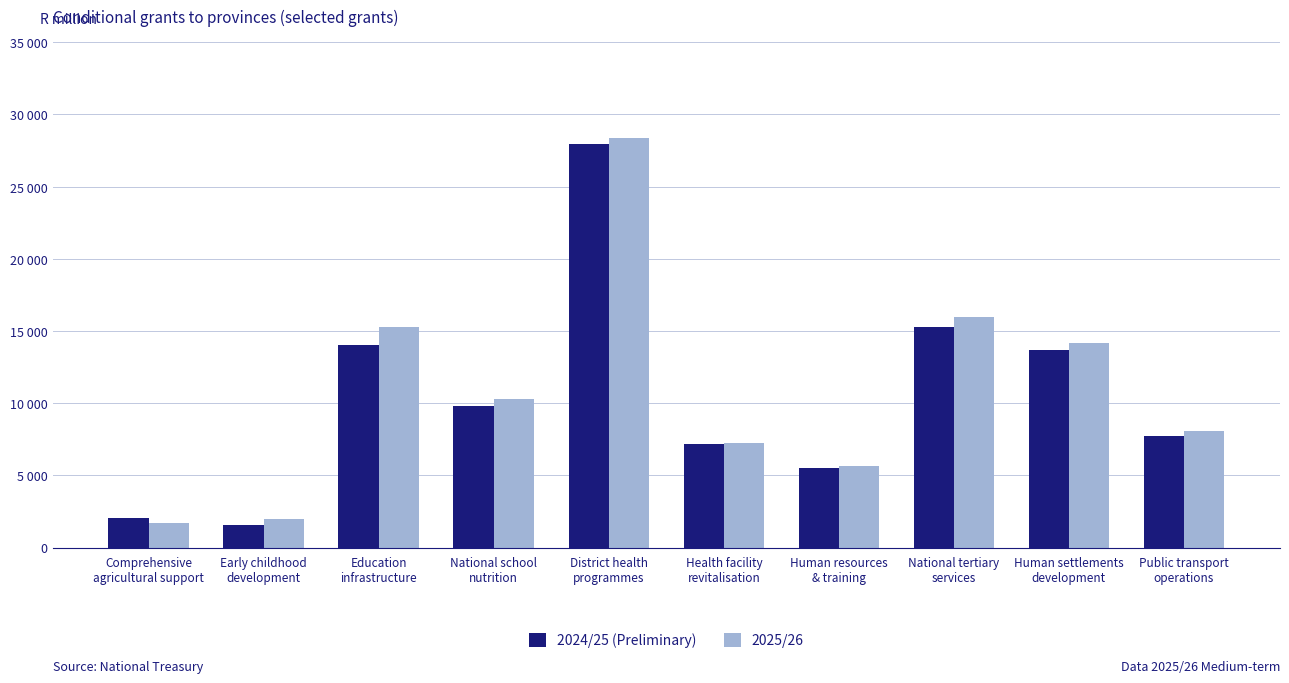

List the series in order of their peak value, highest first.

2025/26, 2024/25 (Preliminary)